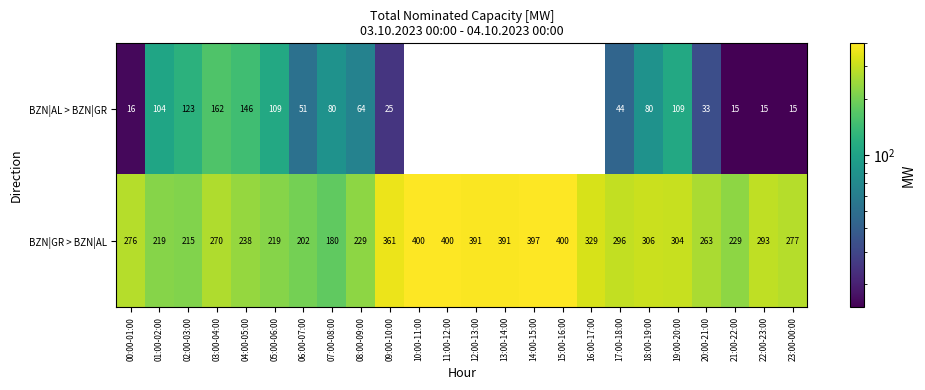

Which series changed the most between 00:00-01:00 and 07:00-08:00?

BZN|GR > BZN|AL